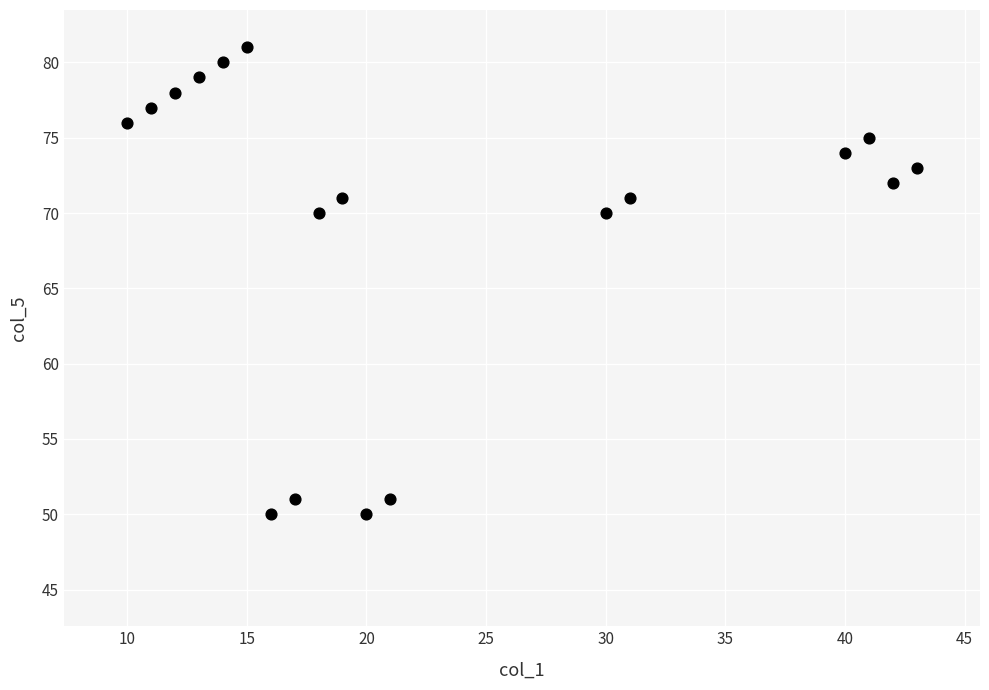

What is the range of Y values (max minus min)?

31